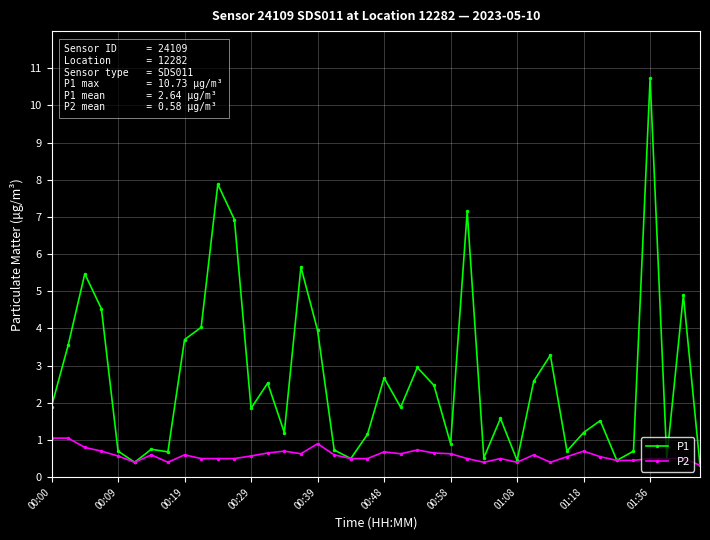

List the series in order of their peak value, highest first.

P1, P2